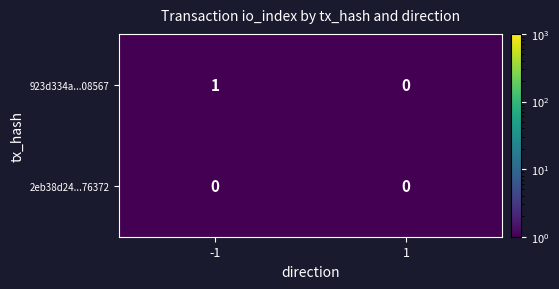

Reading left to right, transcribe all the data shown in this chart.

923d334a...08567: -1=1	1=0
2eb38d24...76372: -1=0	1=0